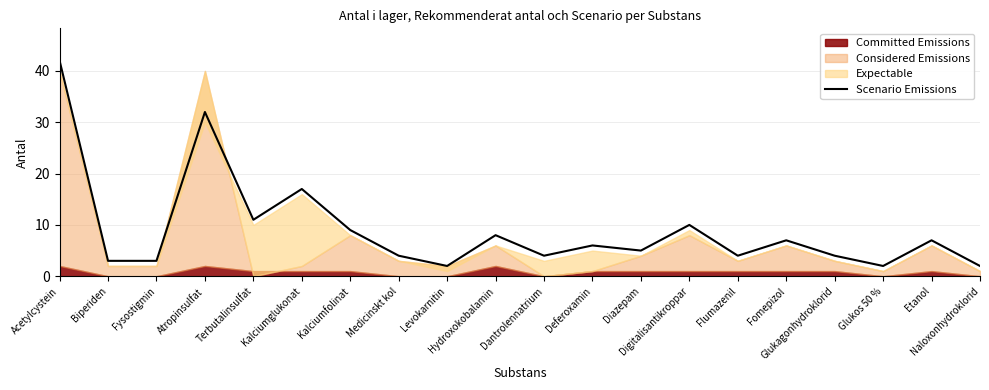

What is the change in value from Flumazenil to Etanol?

+3